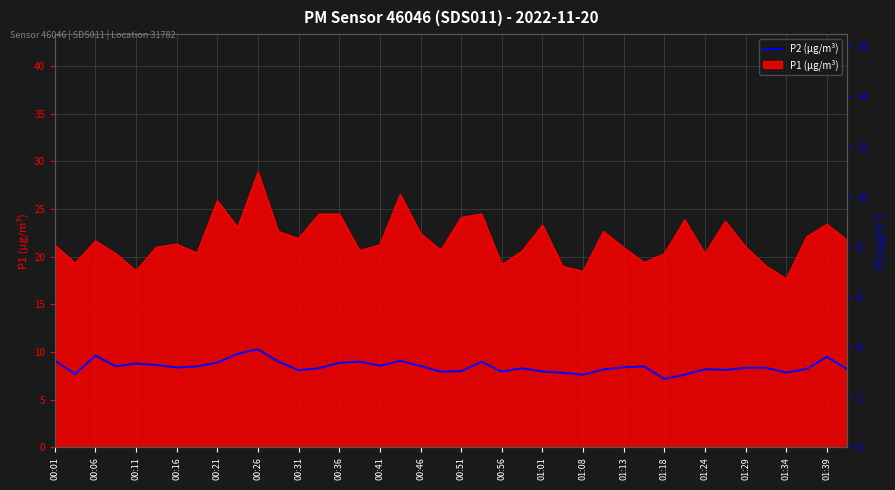

The value at 01:13 is 1.8. True or false?

False